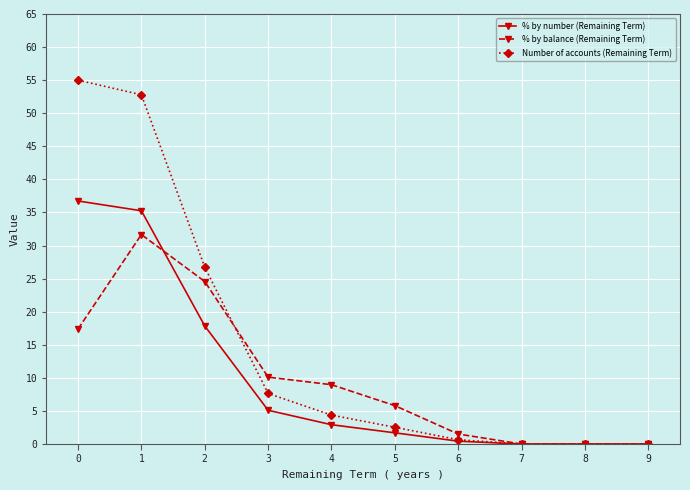

Which series has the largest total across all categories?

Number of accounts (Remaining Term)